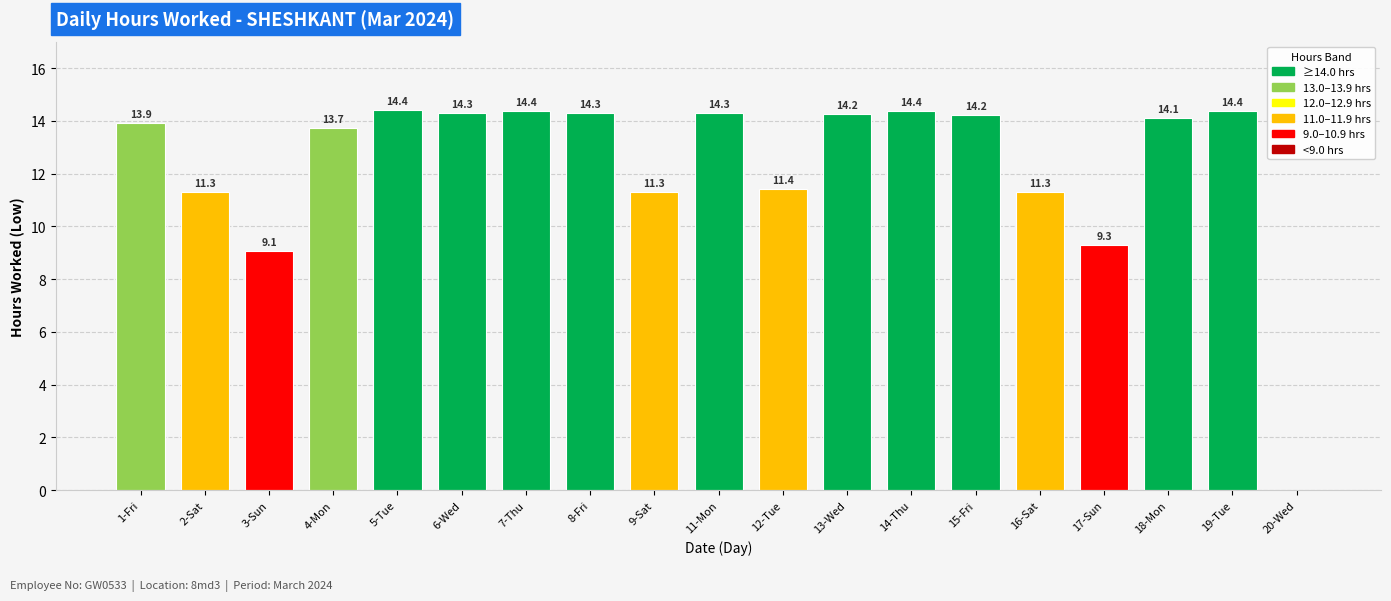

What is the difference between the values at 4-Mon and 2-Sat?

2.4